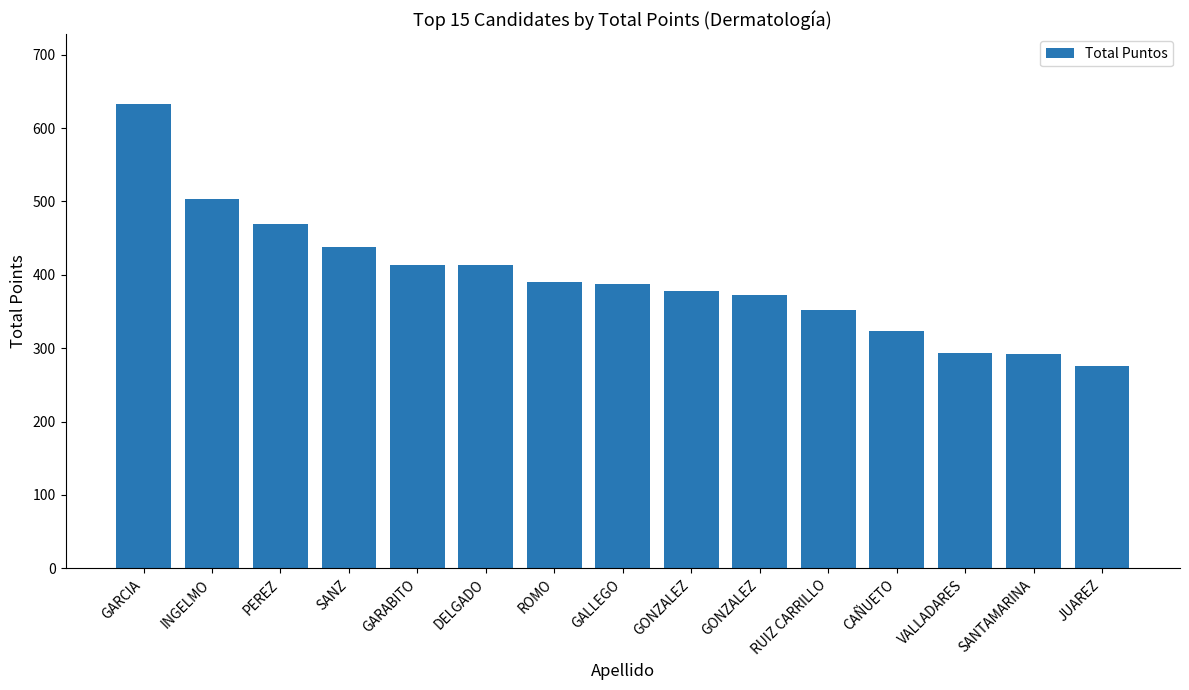

List the labels in order of value, largest first.

GARCIA, INGELMO, PEREZ, SANZ, GARABITO, DELGADO, ROMO, GALLEGO, GONZALEZ, GONZALEZ, RUIZ CARRILLO, CAÑUETO, VALLADARES, SANTAMARINA, JUAREZ